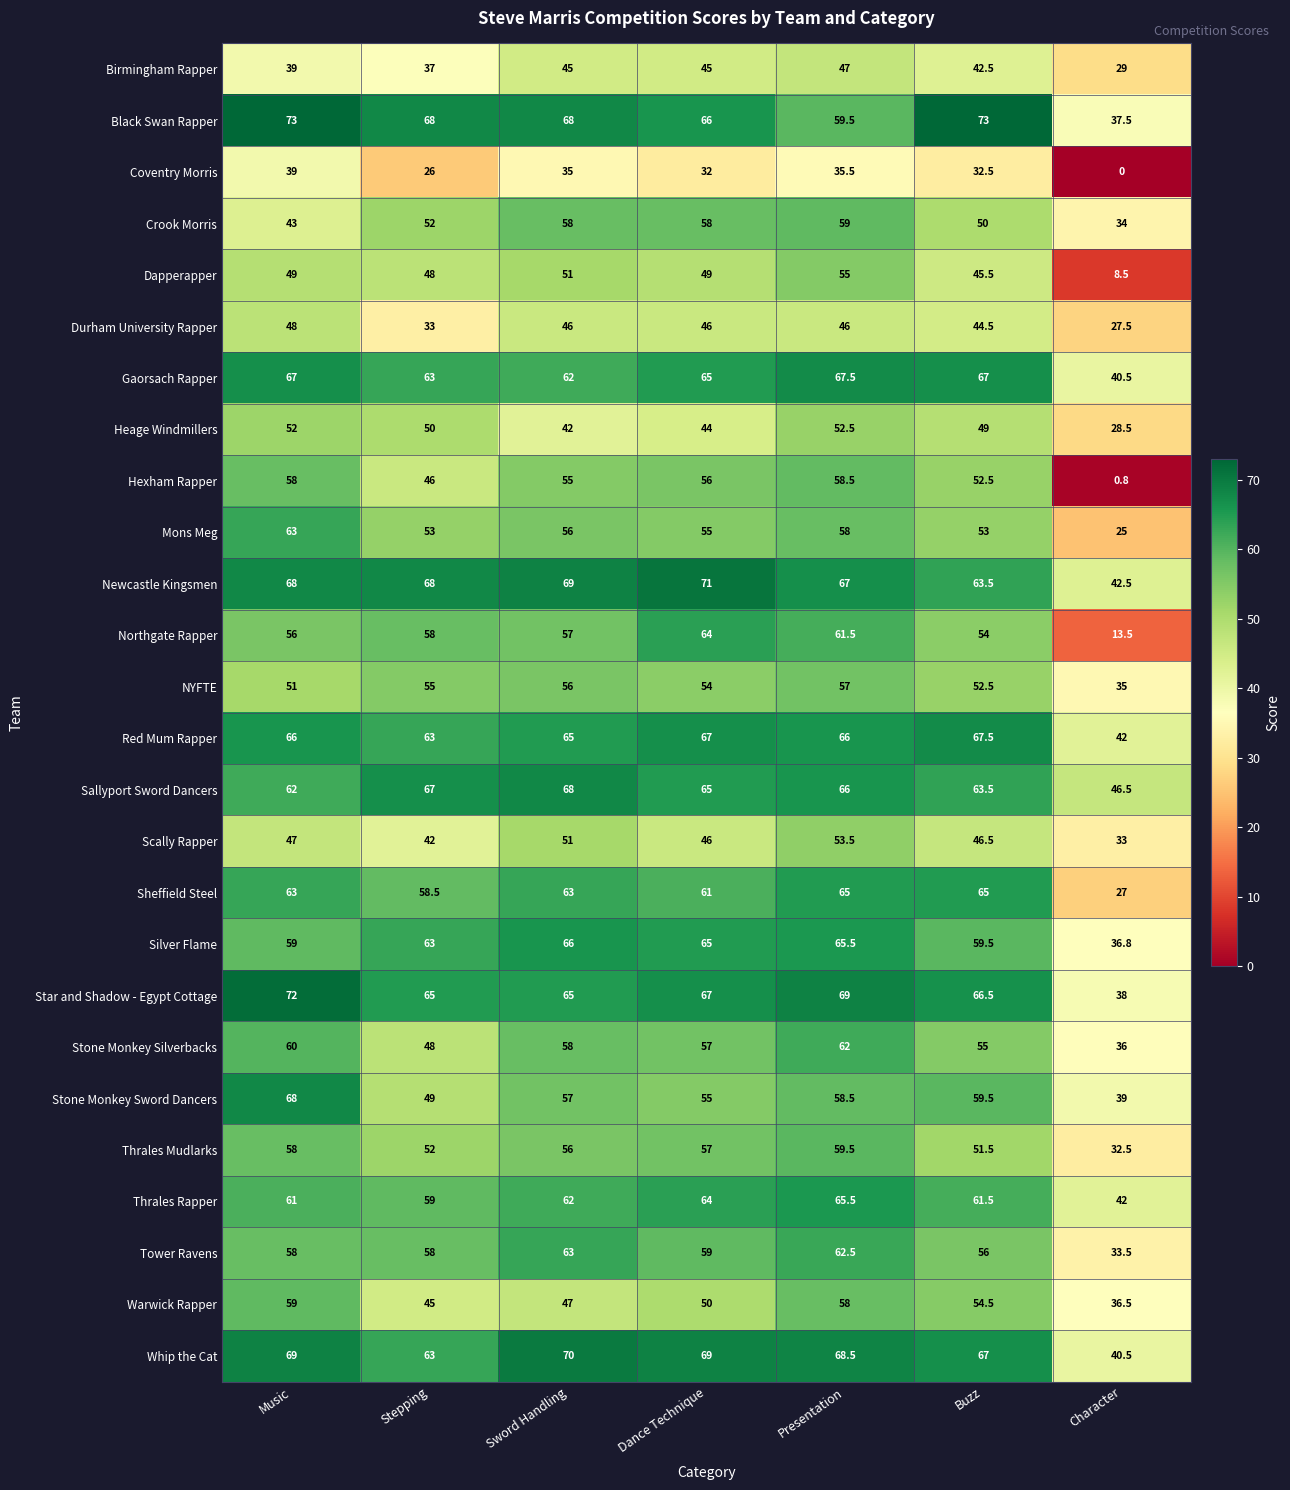

What is the average value of the Coventry Morris series?

28.6